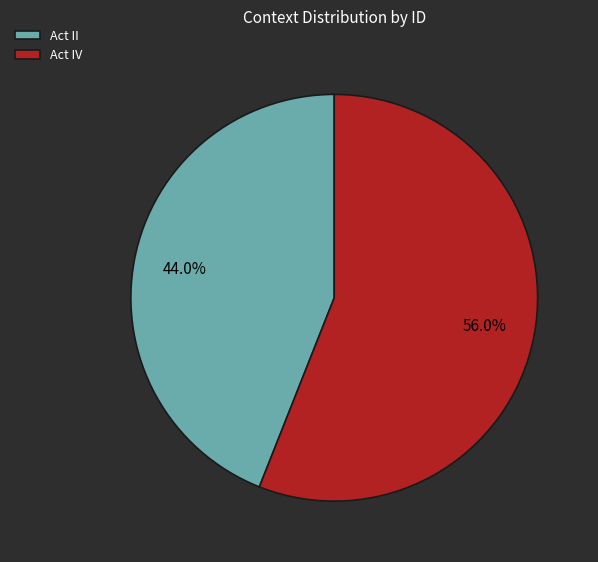

What percentage is the Act IV slice, to the nearest percent?

56%